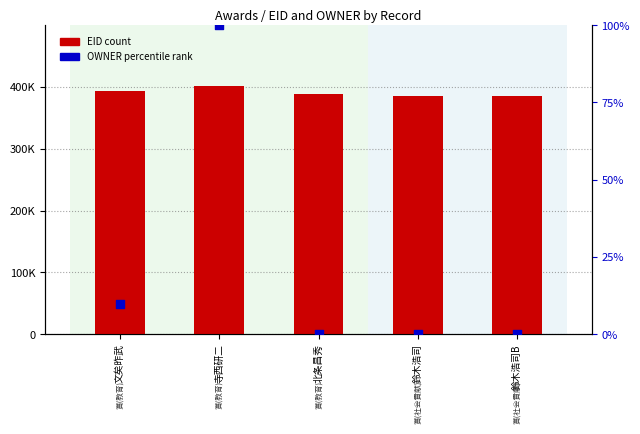

Is the value of EID (count) at 鈴木浩司 greater than the value of OWNER (percentile rank) at 文矣昨武?

Yes